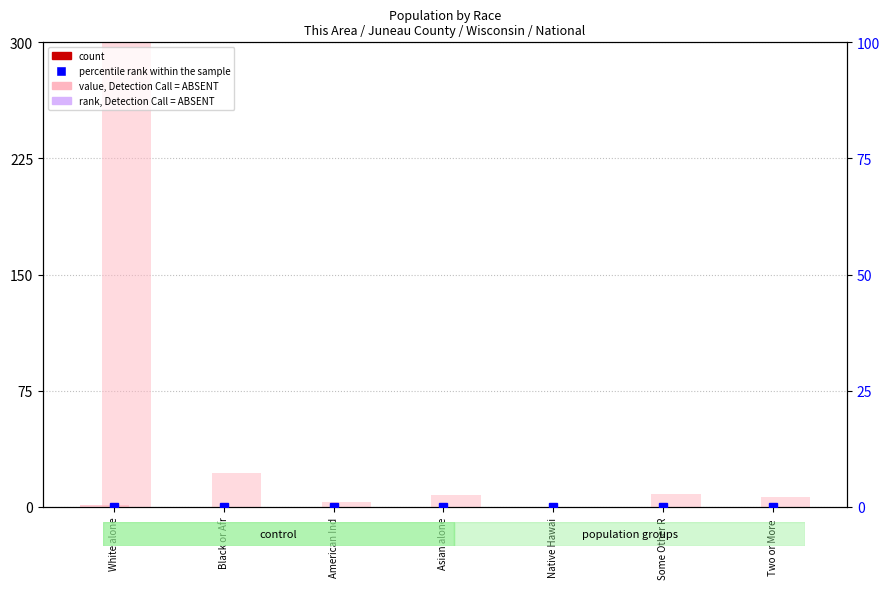

What value does the Wisconsin series have at Two or More ?

6.4